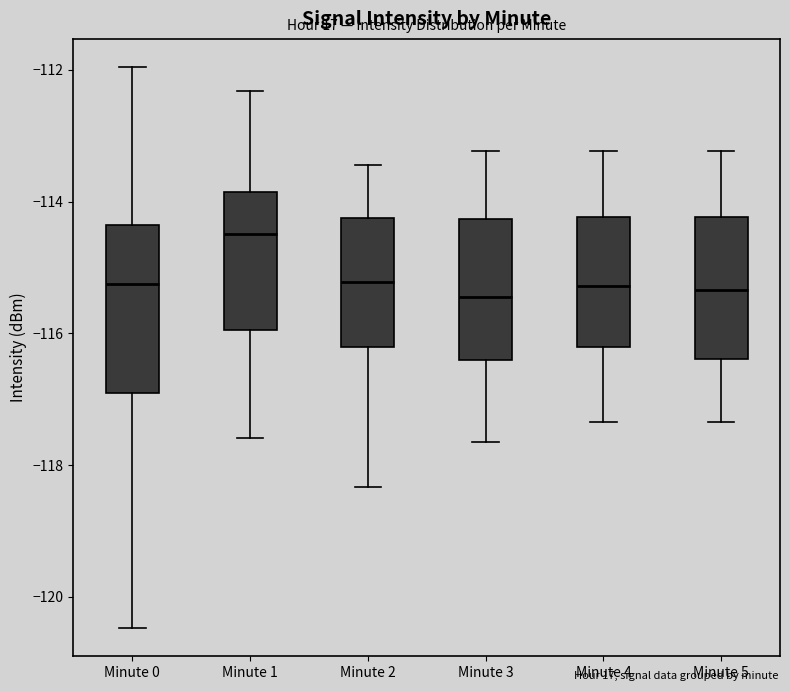

Where does the lower whisker of the box for Minute 3 end on the y-axis? The values are not printed on the chart, so give them approximately, as read against the axis.

-117.6